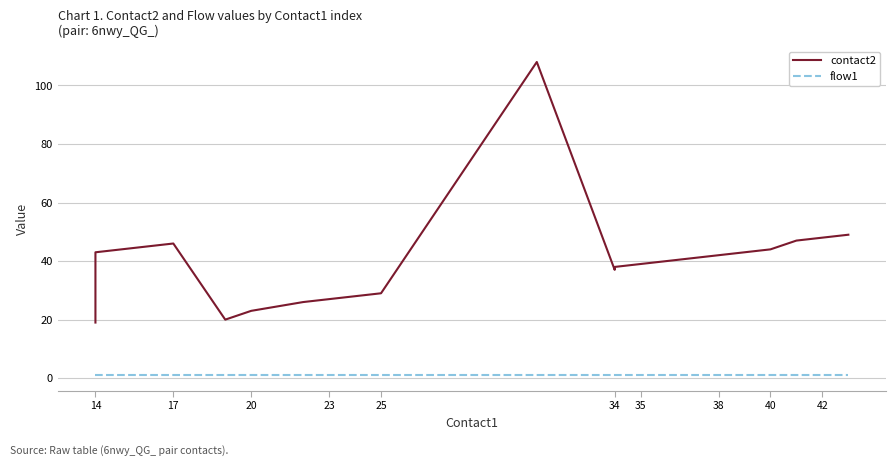

True or false: contact2 and flow1 intersect in this chart.

False